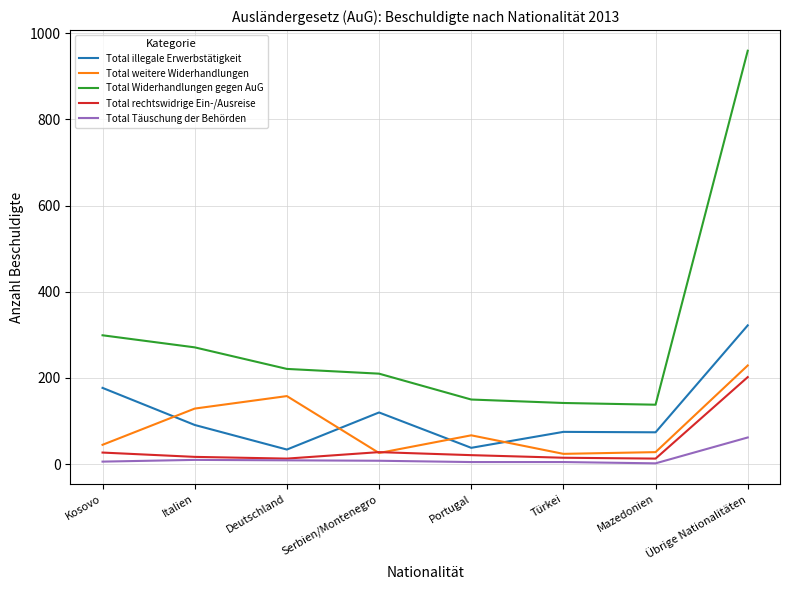

True or false: Total illegale Erwerbstätigkeit and Total rechtswidrige Ein-/Ausreise cross at least once.

False